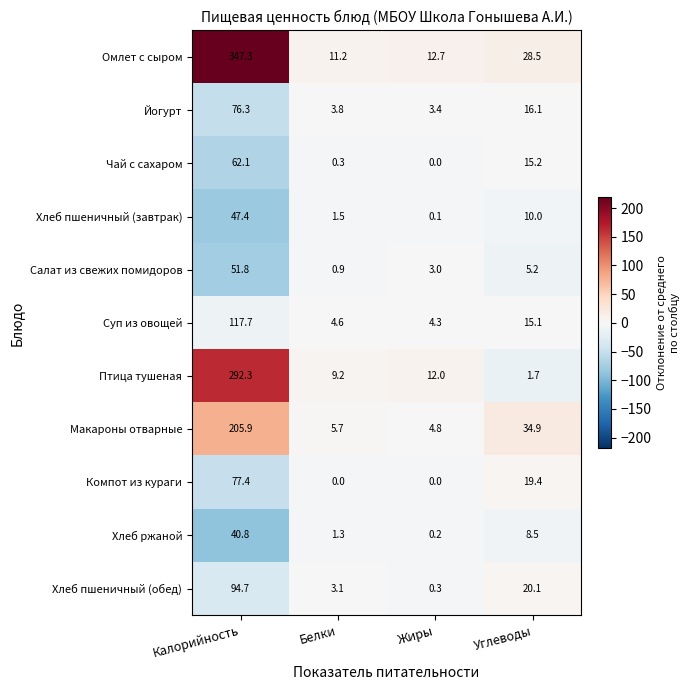

Is the value of Птица тушеная at Жиры greater than the value of Салат из свежих помидоров at Калорийность?

No